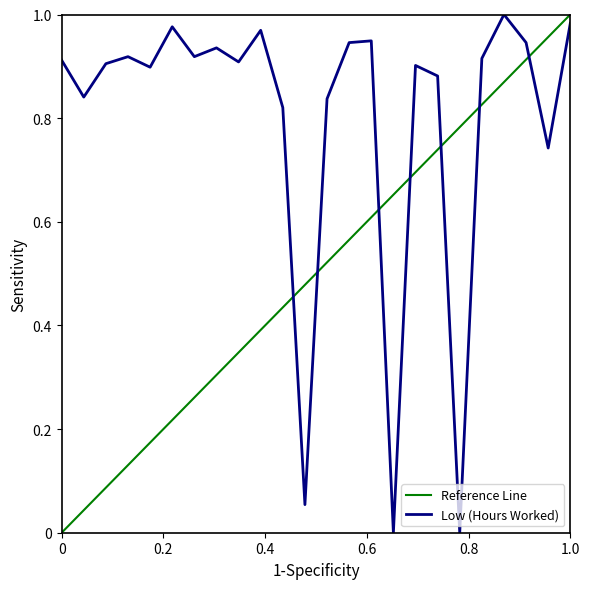

The chart shows a value of 0.7 at 23. True or false?

True